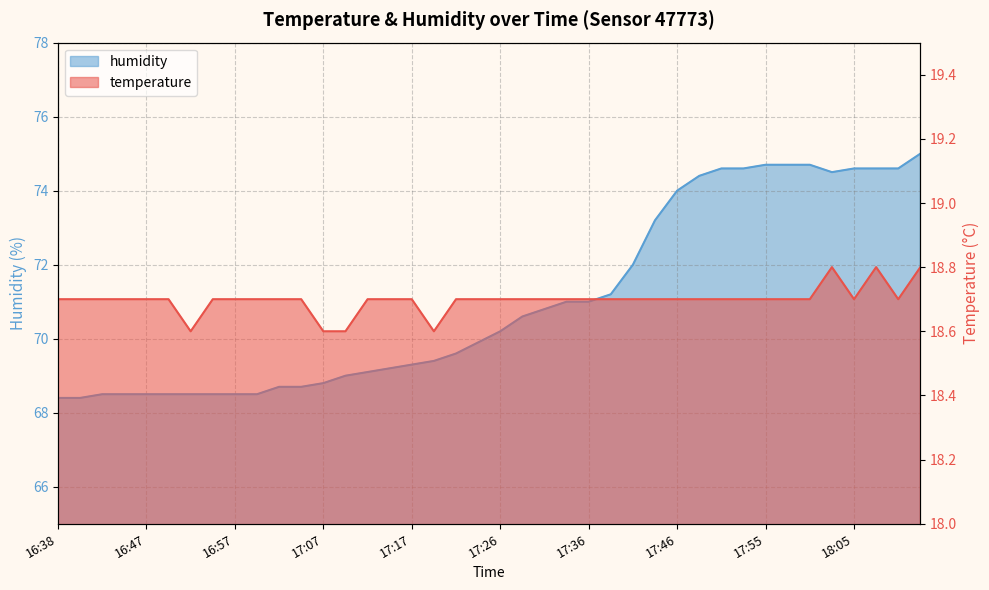

True or false: humidity and temperature cross at least once.

False